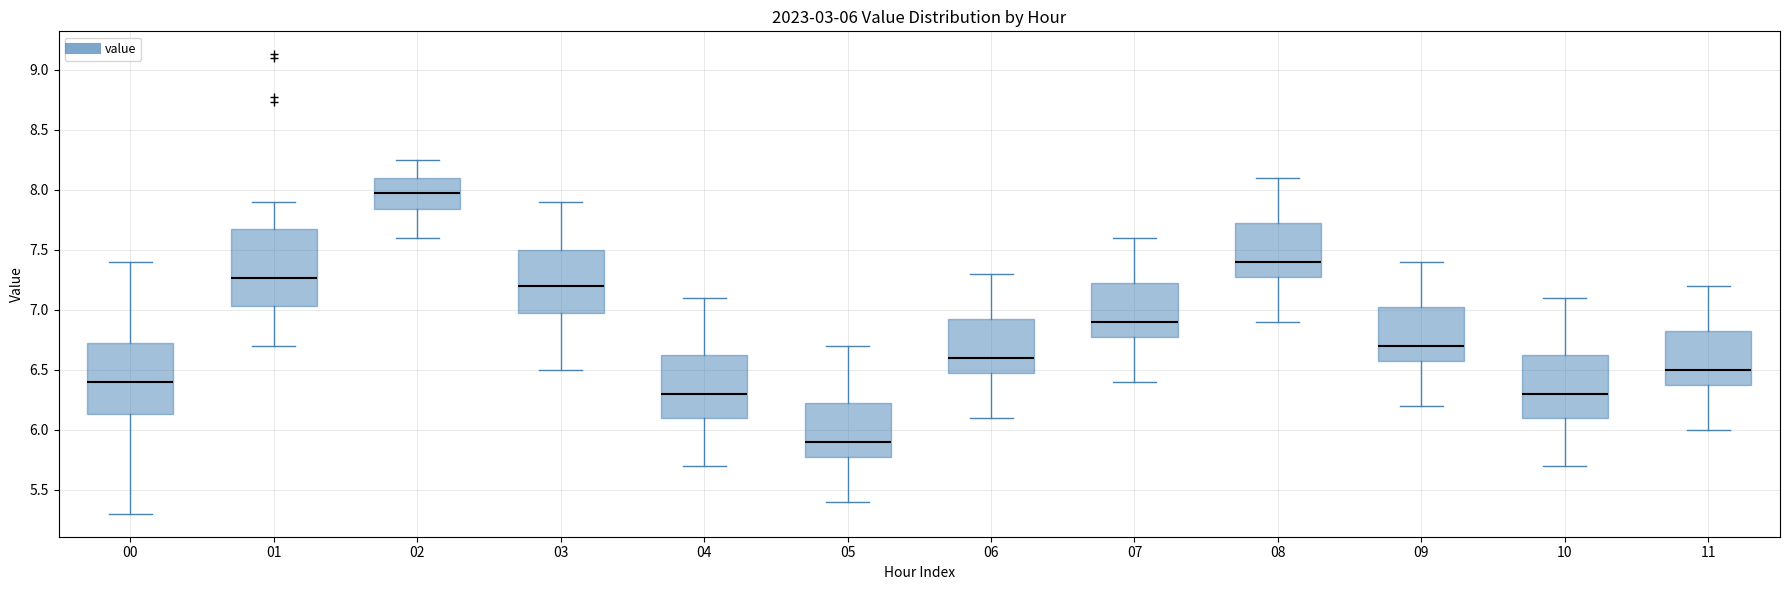

Comparing the boxes themselves (not the whiskers), which one is the tallest?

01